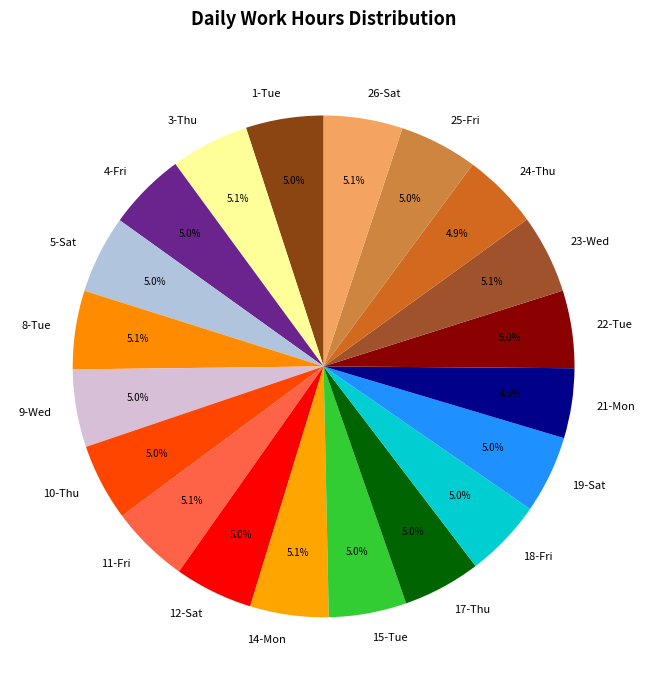

Does any single category account for the majority?

No